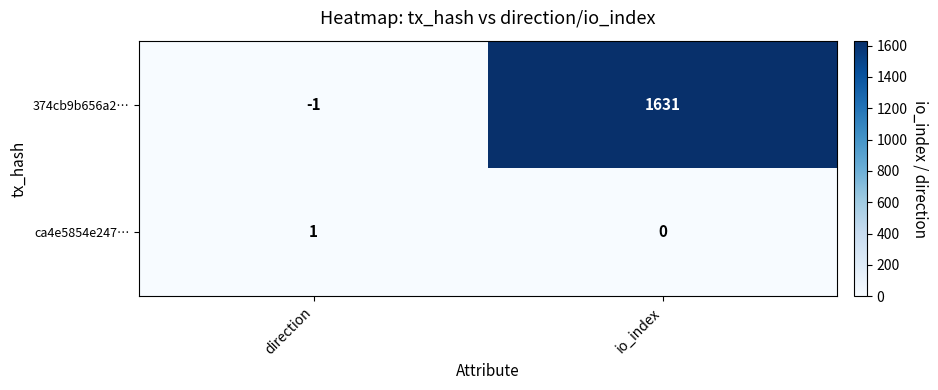

At which category does the chart reach its peak across all series?

io_index